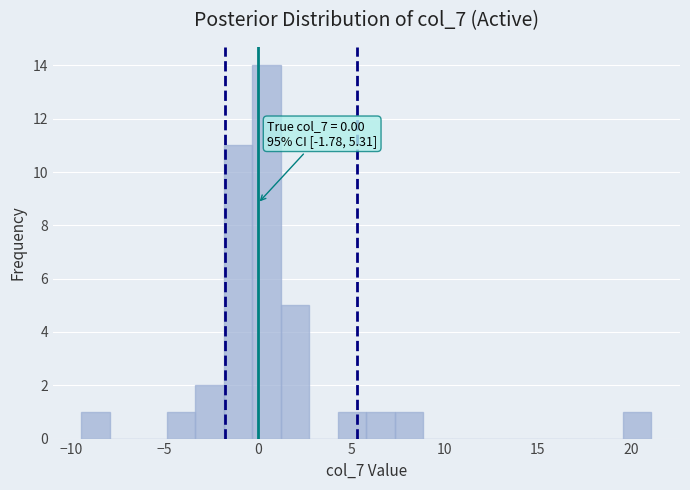

Around what value on the x-axis is the tallest bar? Give the approximate position of its centre, as read against the axis.

0.5